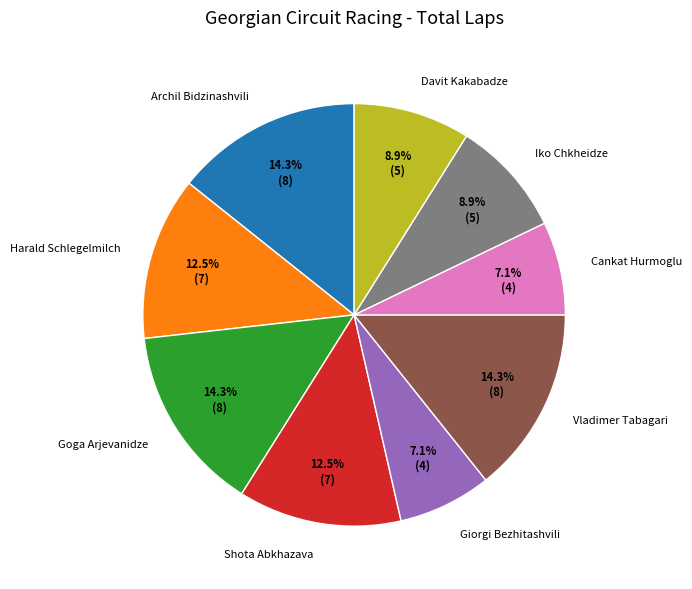

What is the ratio of the value at Cankat Hurmoglu to the value at Shota Abkhazava?

0.6